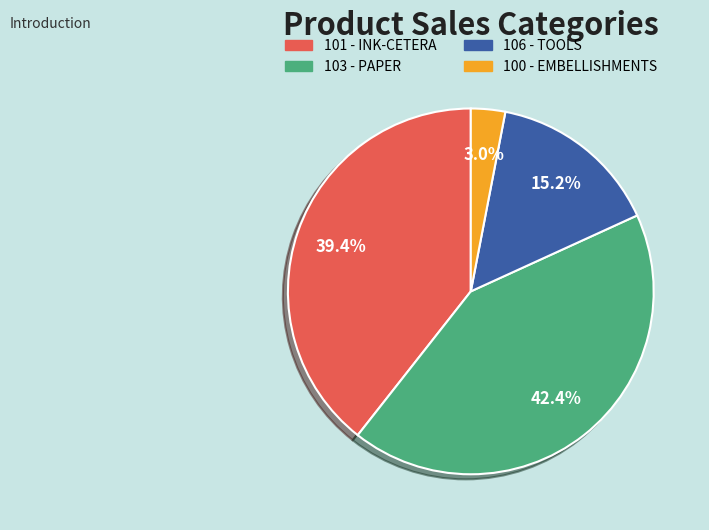

Is there a majority slice in this chart?

No